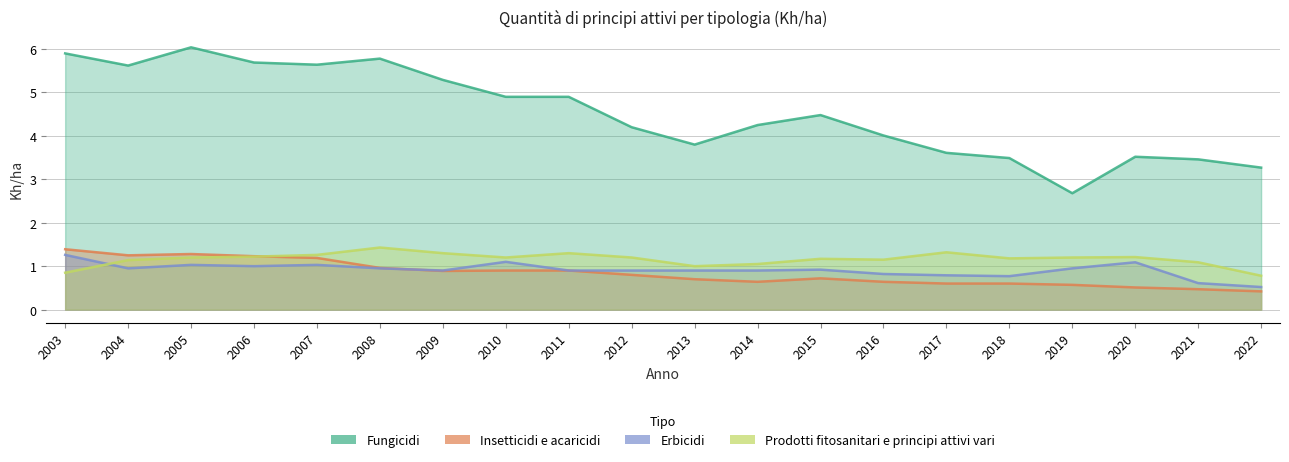

True or false: Prodotti fitosanitari e principi attivi vari and Fungicidi intersect in this chart.

False